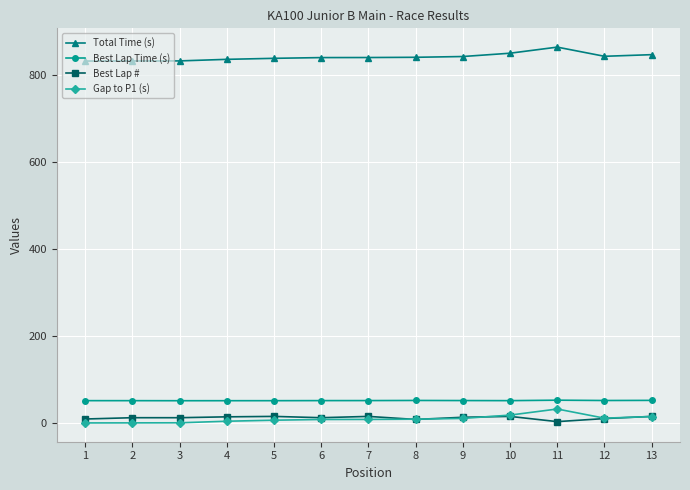

True or false: Best Lap # has more than 0 interior local peaks.

True